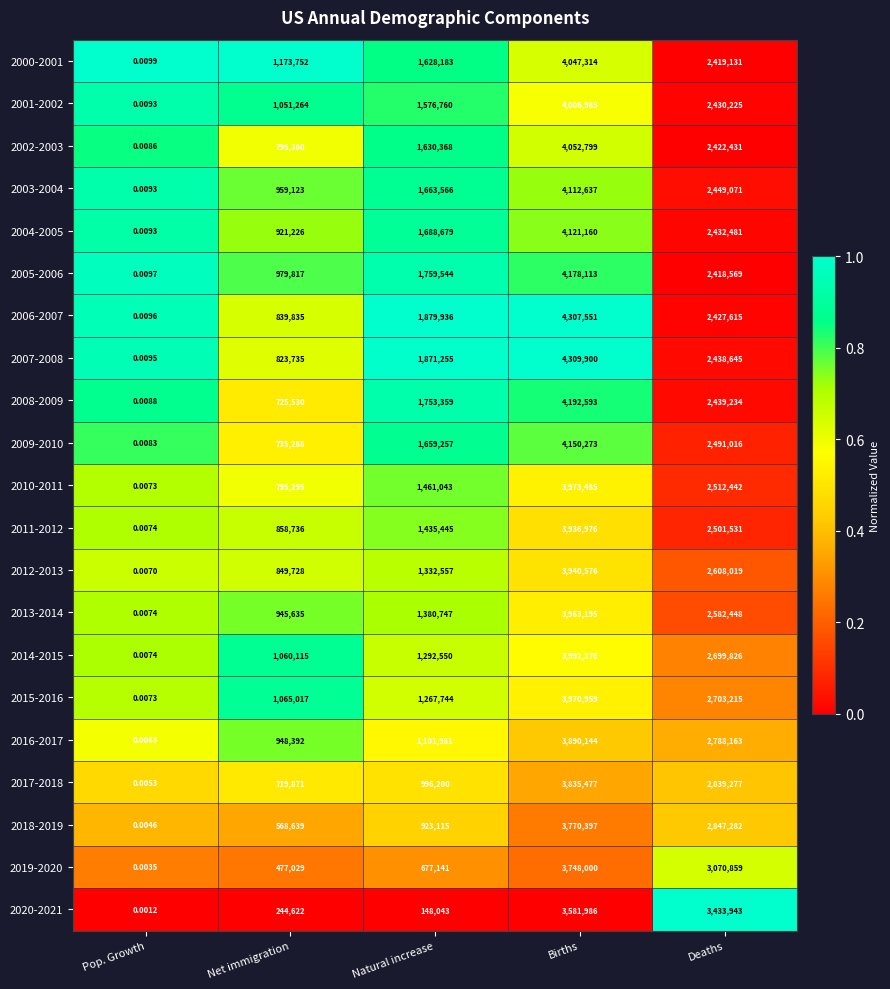

At which label is 2012-2013 closest to 1970288?

Natural increase